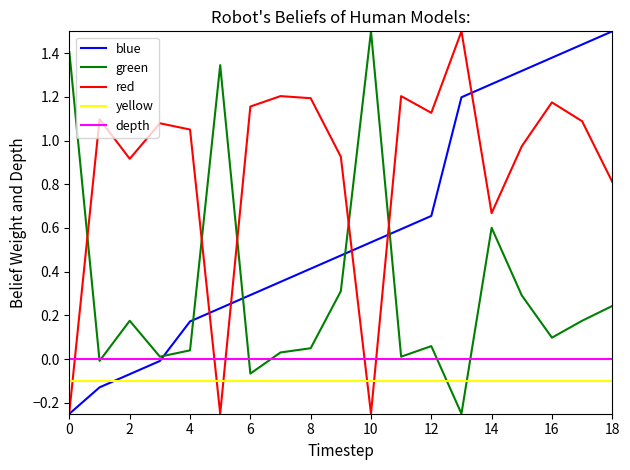

Which series ends up on top after the final intersection of red and yellow?

red